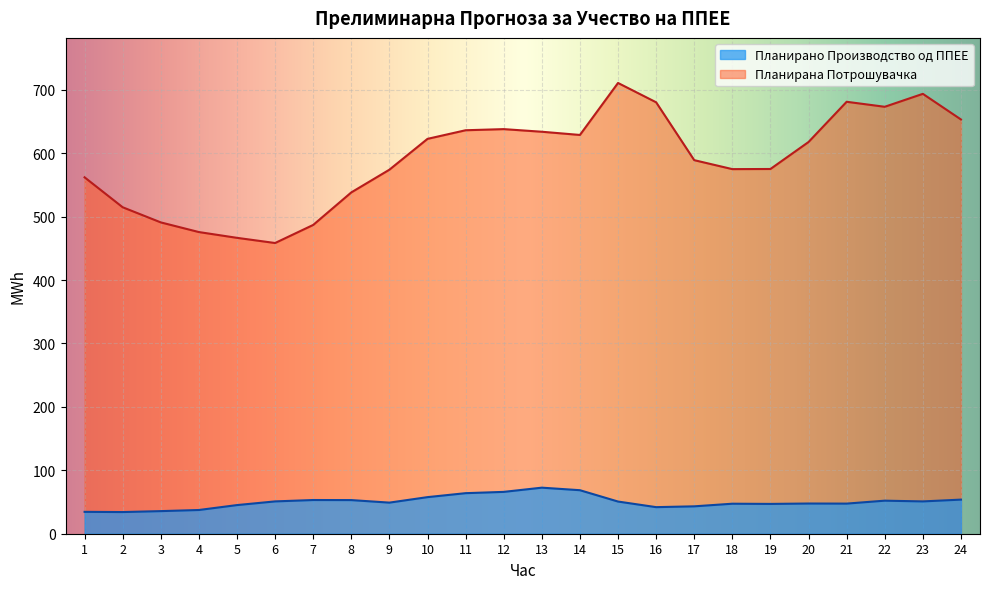

Is the value of Планирана Потрошувачка at 12 greater than the value of Планирано Производство од ППЕЕ at 23?

Yes